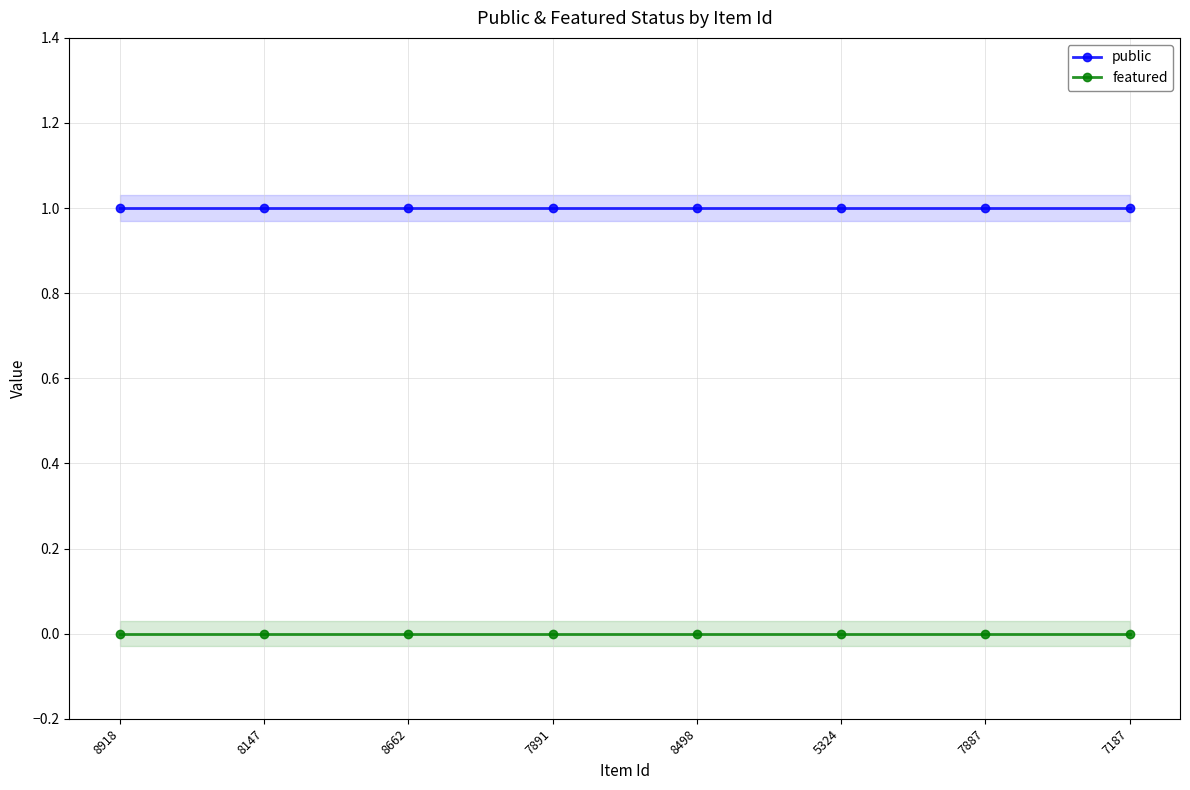

Which category has the lowest value in the featured series?

8918